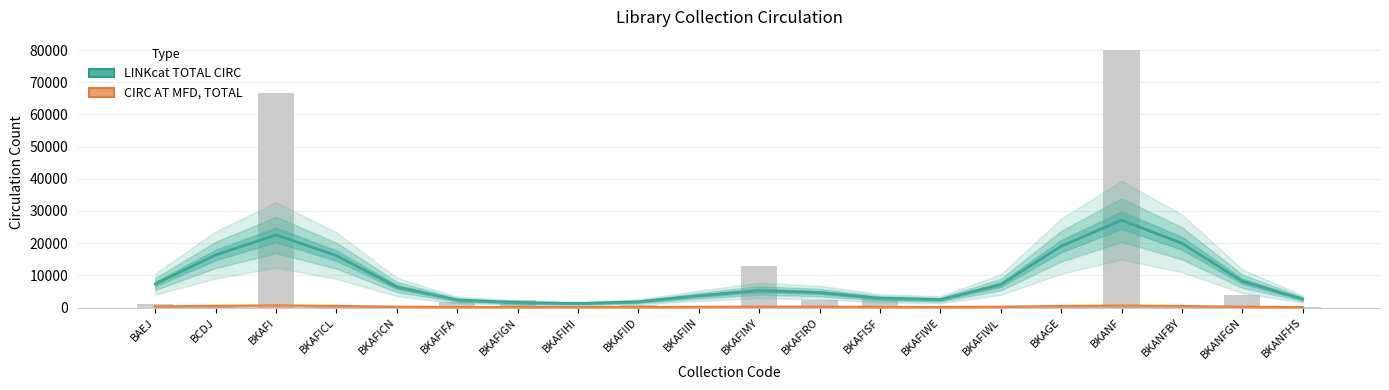

What position from the left is BCDJ?

2